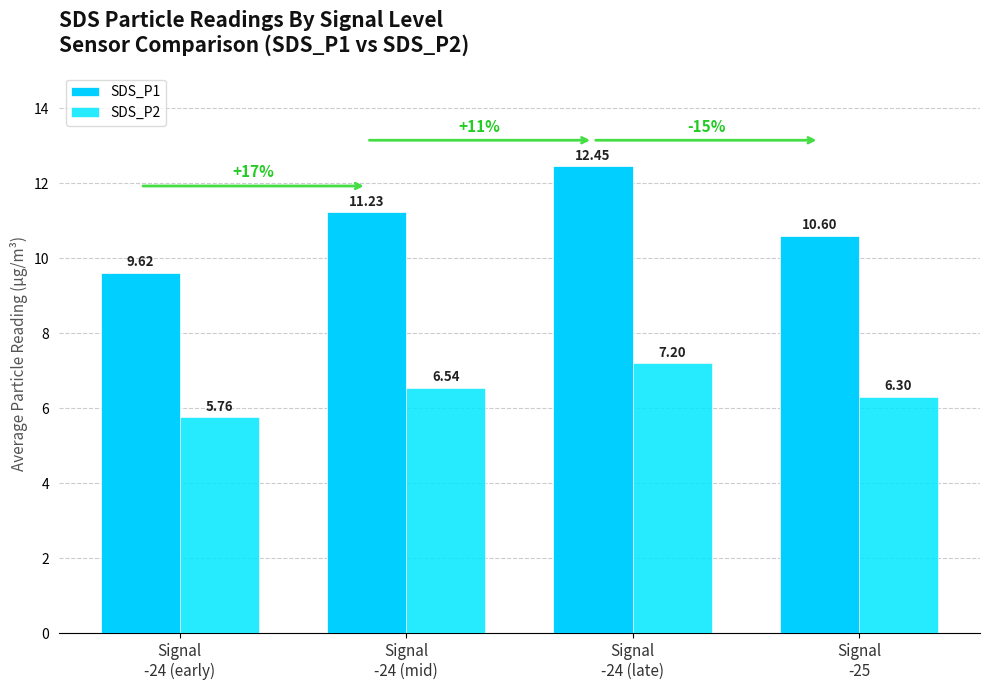

What position from the left is Signal
-25?

4